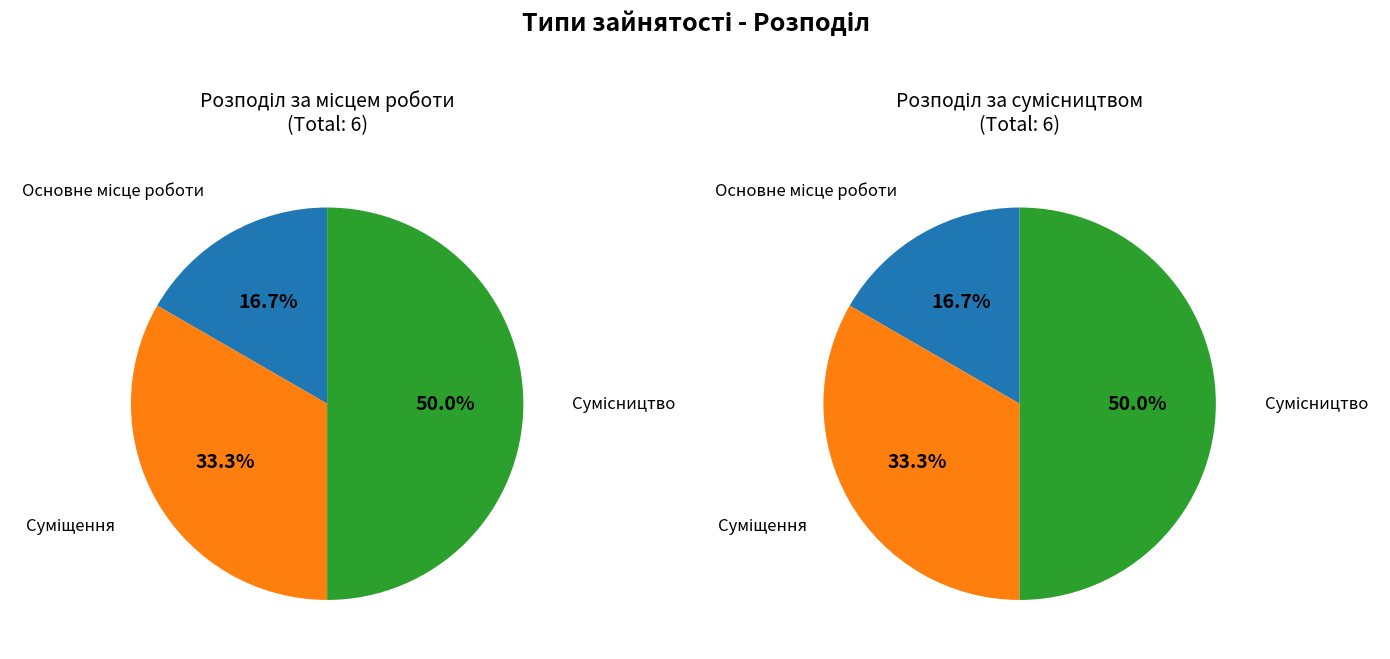

Does Суміщення represent more than half of the total?

No